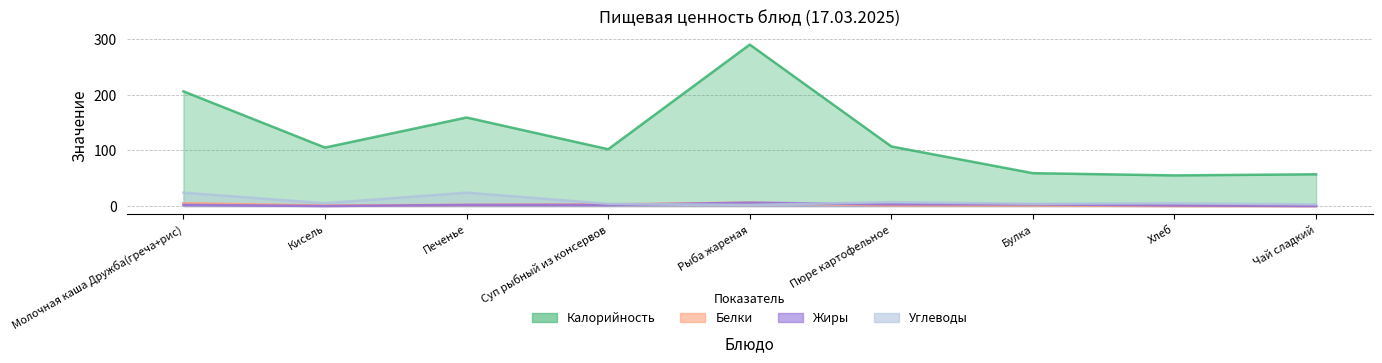

What is the sum of the Углеводы values at Булка and Молочная каша Дружба(греча+рис)?

28